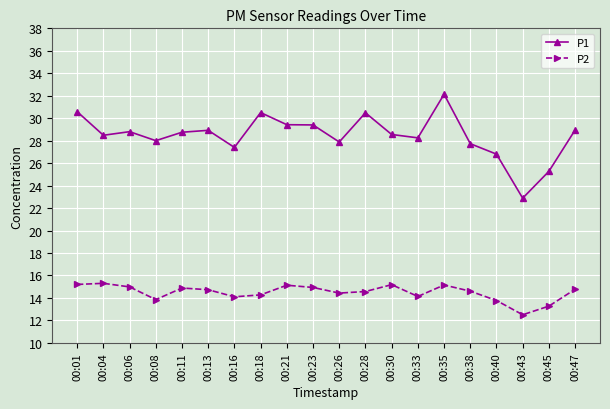

Does the chart display data point markers on the line(s)?

Yes